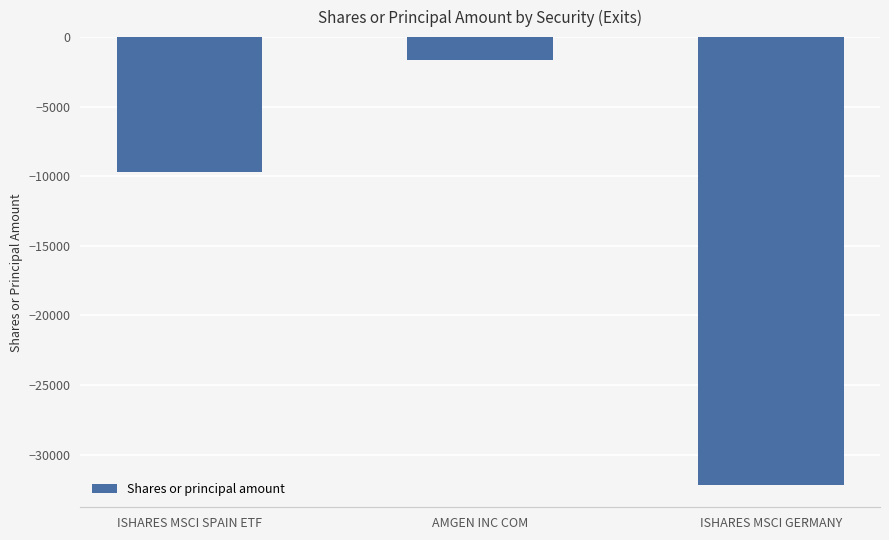

Which label corresponds to the smallest value in the chart?

ISHARES MSCI GERMANY